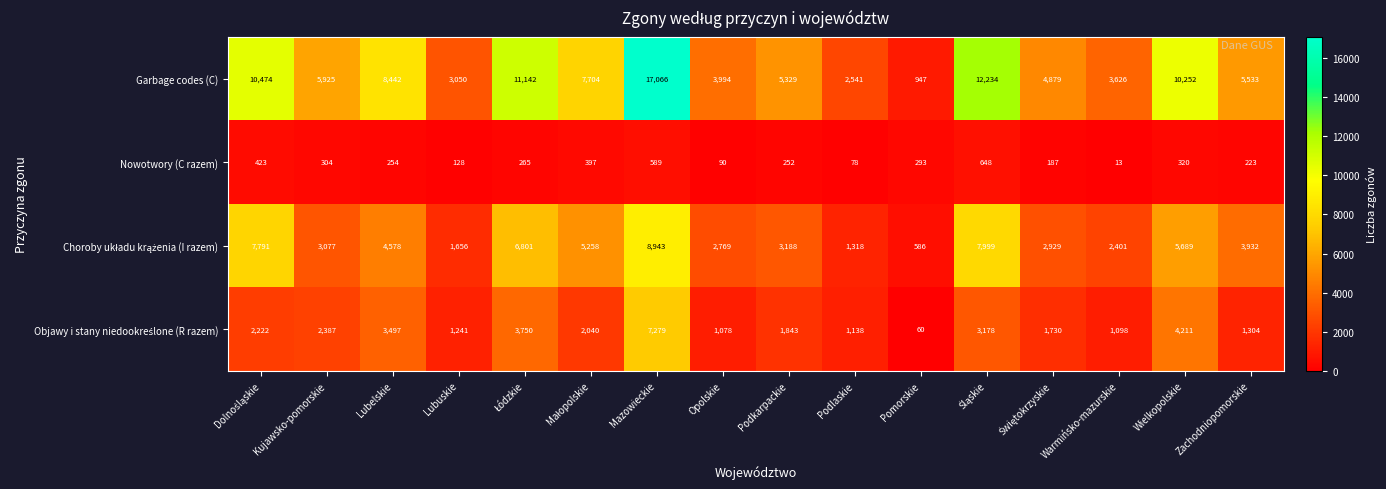

True or false: Nowotwory (C razem) has a value of 168 at Mazowieckie.

False